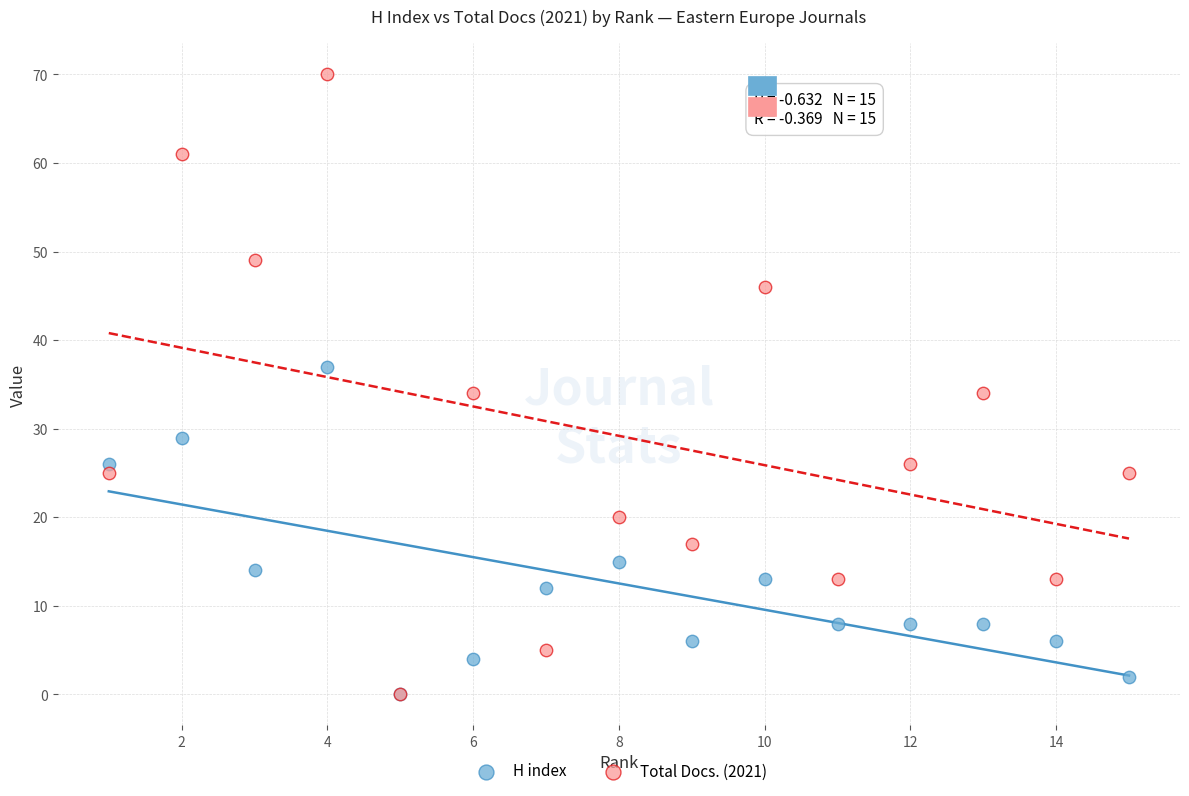

In the H index series, what Y value is closest to 18?

15